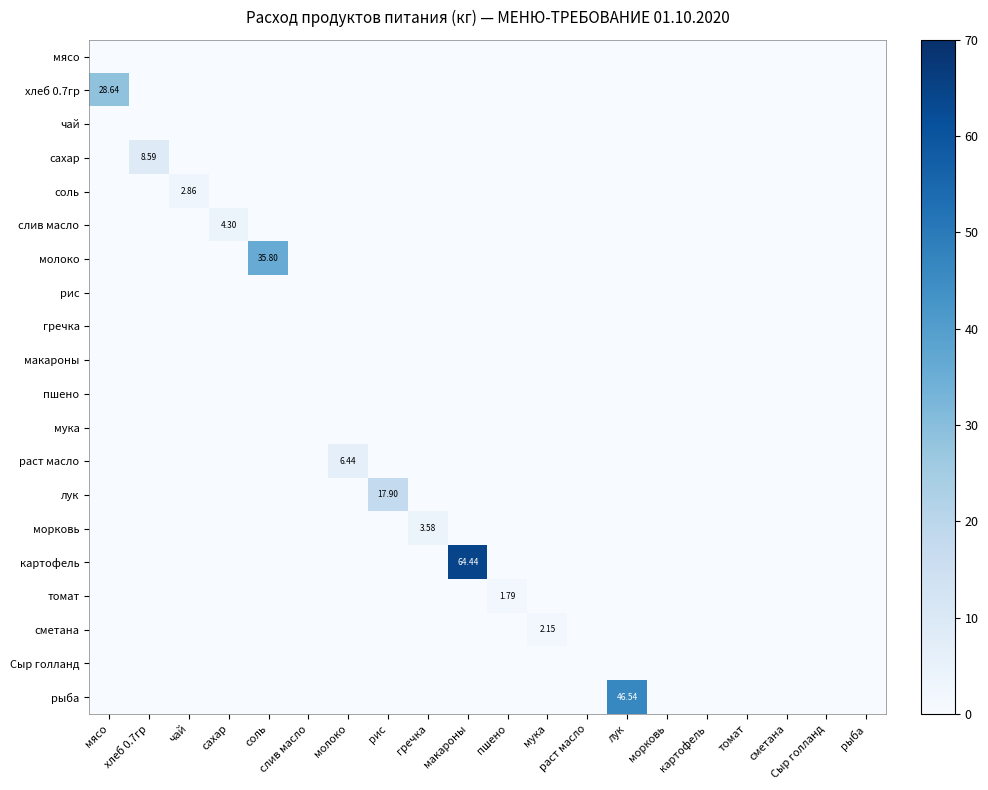

At which label is макароны closest to 0?

мясо